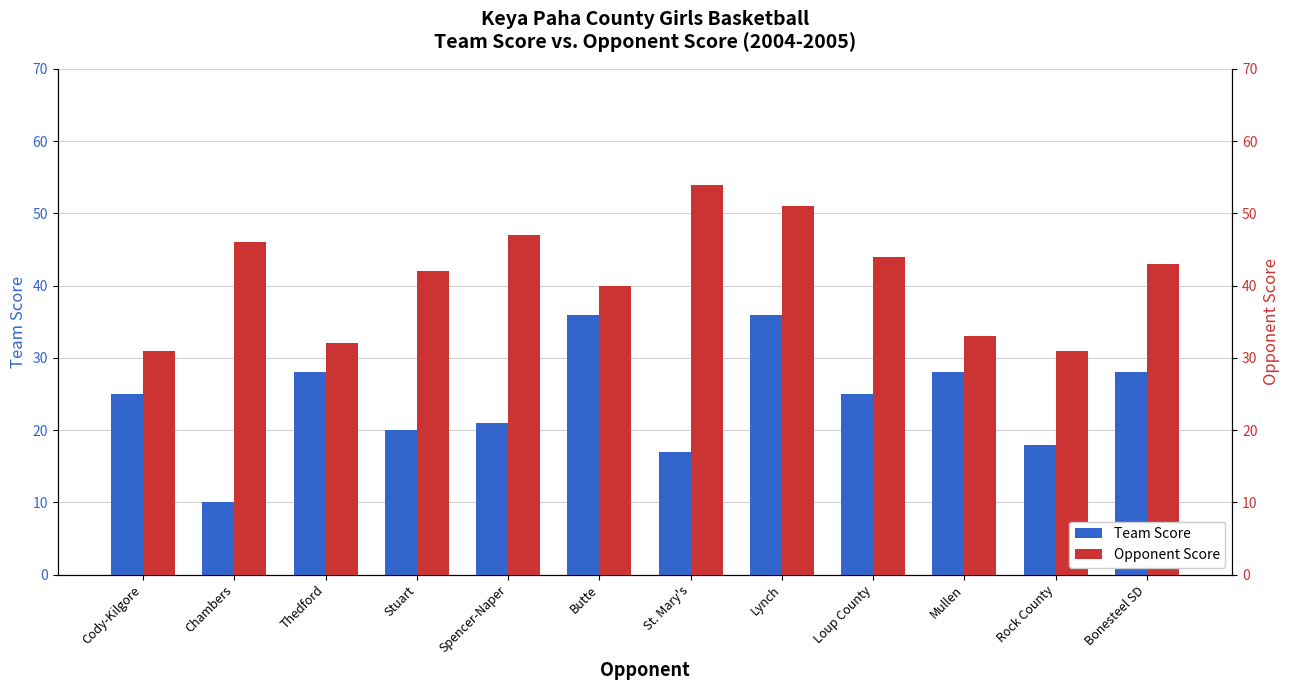

Reading left to right, transcribe all the data shown in this chart.

Team Score: 25	10	28	20	21	36	17	36	25	28	18	28
Opponent Score: 31	46	32	42	47	40	54	51	44	33	31	43